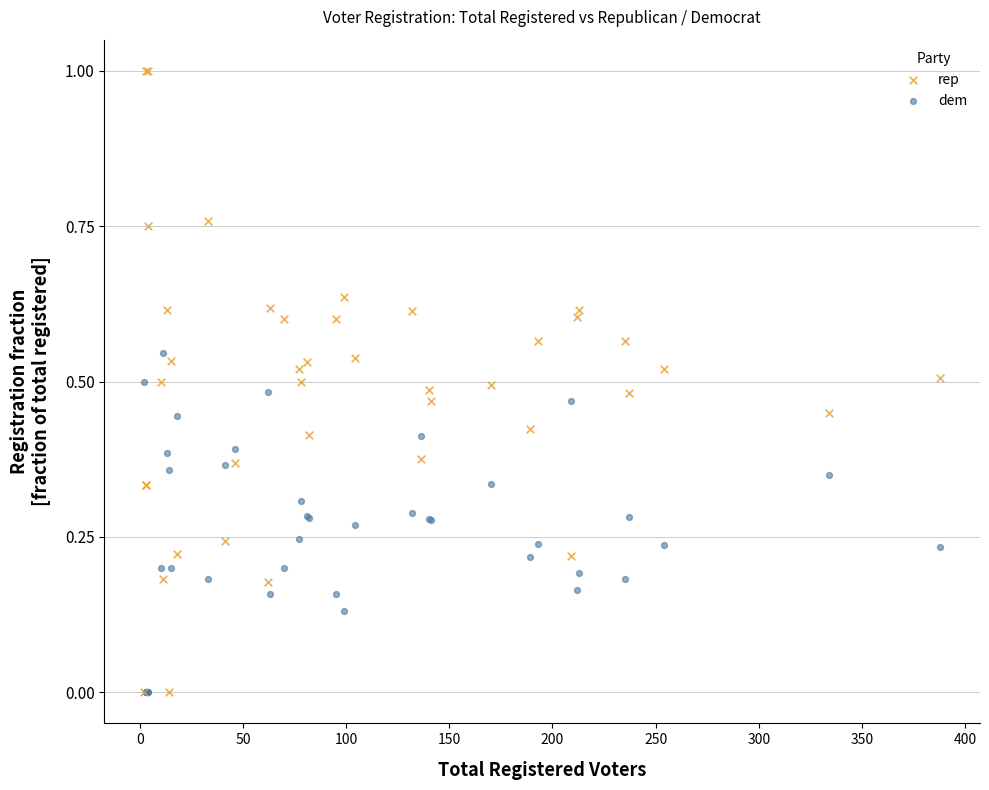

Which series contains the highest Y value?

rep